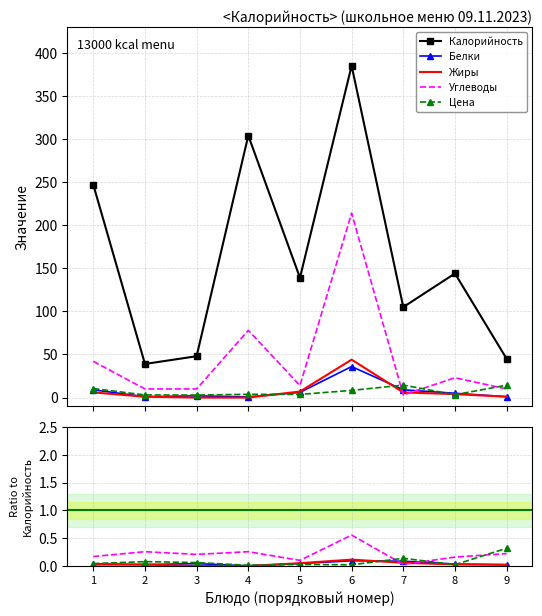

At which label is Углеводы closest to 0?

7